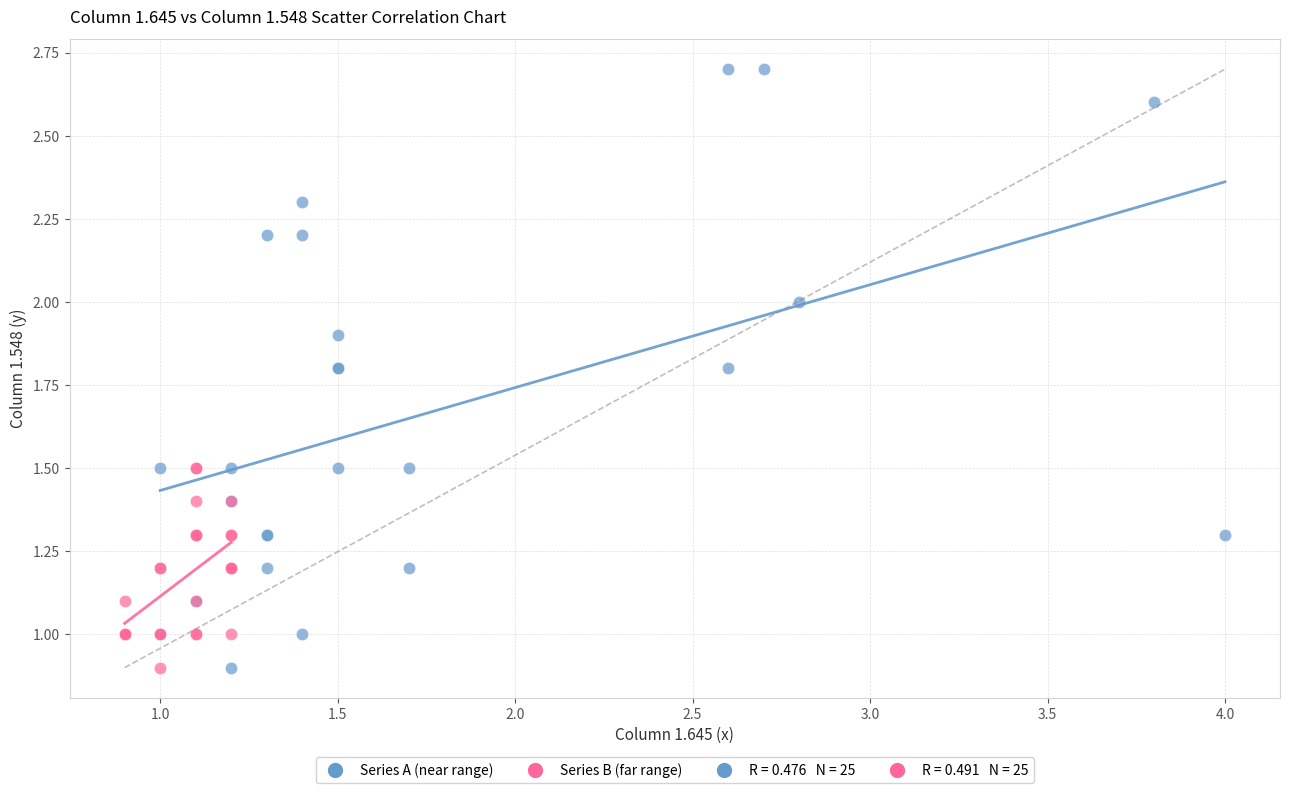

Which series has the widest spread of Y values?

Series A (near range)